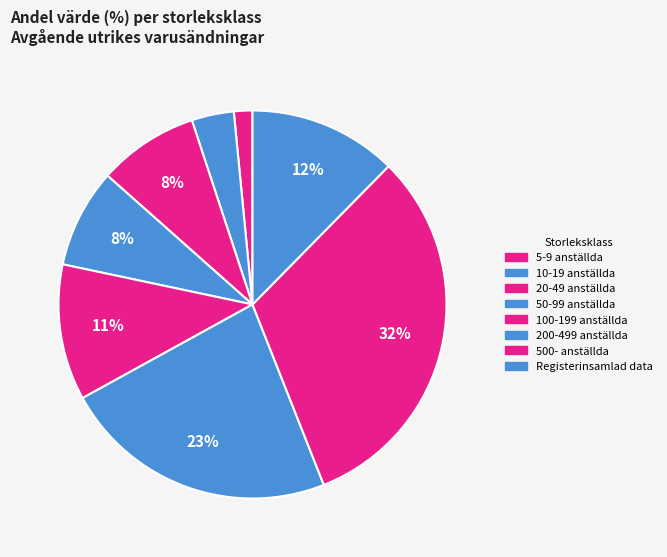

What percentage is NOT represented by 10-19 anställda?

96.5%